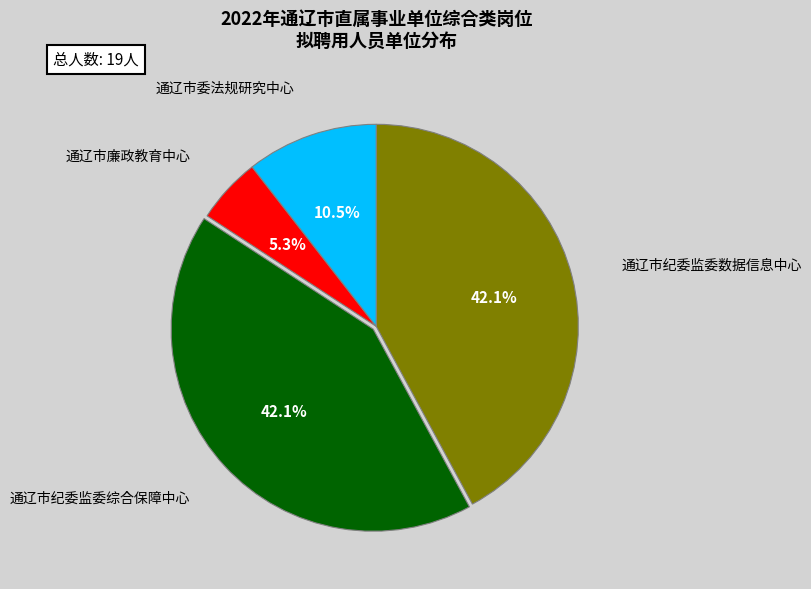

To the nearest percent, what is the combined percentage of 通辽市廉政教育中心 and 通辽市委法规研究中心?

16%